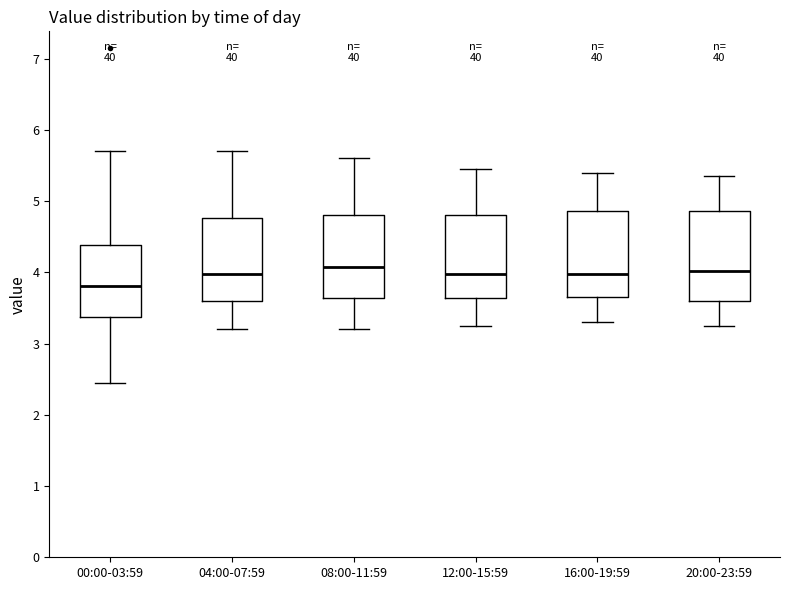

Where does the median line of the box for 16:00-19:59 sit on the y-axis? The values are not printed on the chart, so give them approximately, as read against the axis.

4.0